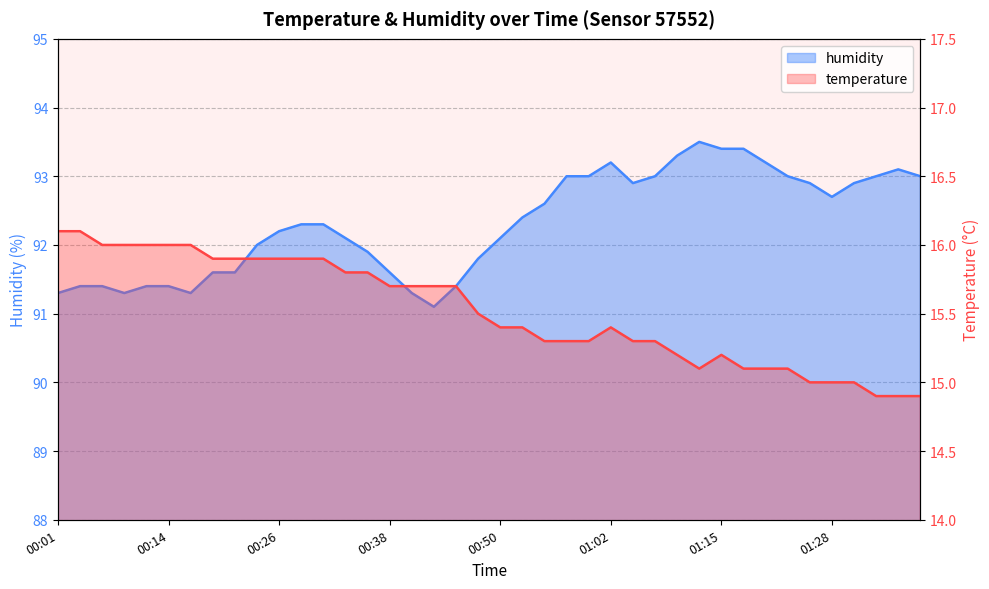

Reading left to right, extract all data points from this chart.

temperature: 00:01=16.1	00:04=16.1	00:06=16.0	00:09=16.0	00:11=16.0	00:14=16.0	00:16=16.0	00:18=15.9	00:21=15.9	00:23=15.9	00:26=15.9	00:28=15.9	00:31=15.9	00:33=15.8	00:35=15.8	00:38=15.7	00:40=15.7	00:43=15.7	00:45=15.7	00:48=15.5	00:50=15.4	00:53=15.4	00:55=15.3	00:57=15.3	01:00=15.3	01:02=15.4	01:05=15.3	01:08=15.3	01:10=15.2	01:13=15.1	01:15=15.2	01:18=15.1	01:20=15.1	01:23=15.1	01:25=15.0	01:28=15.0	01:30=15.0	01:33=14.9	01:35=14.9	01:38=14.9
humidity: 00:01=91.3	00:04=91.4	00:06=91.4	00:09=91.3	00:11=91.4	00:14=91.4	00:16=91.3	00:18=91.6	00:21=91.6	00:23=92.0	00:26=92.2	00:28=92.3	00:31=92.3	00:33=92.1	00:35=91.9	00:38=91.6	00:40=91.3	00:43=91.1	00:45=91.4	00:48=91.8	00:50=92.1	00:53=92.4	00:55=92.6	00:57=93.0	01:00=93.0	01:02=93.2	01:05=92.9	01:08=93.0	01:10=93.3	01:13=93.5	01:15=93.4	01:18=93.4	01:20=93.2	01:23=93.0	01:25=92.9	01:28=92.7	01:30=92.9	01:33=93.0	01:35=93.1	01:38=93.0